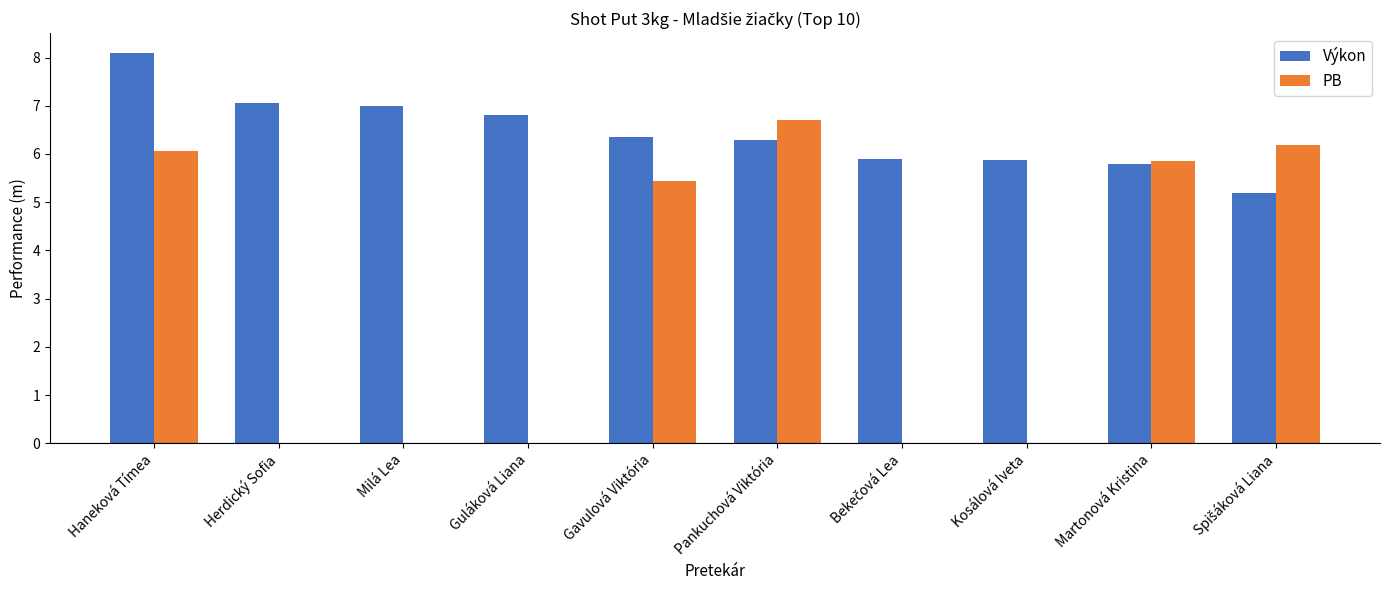

The value of PB at Gavulová Viktória is 5.5. True or false?

True